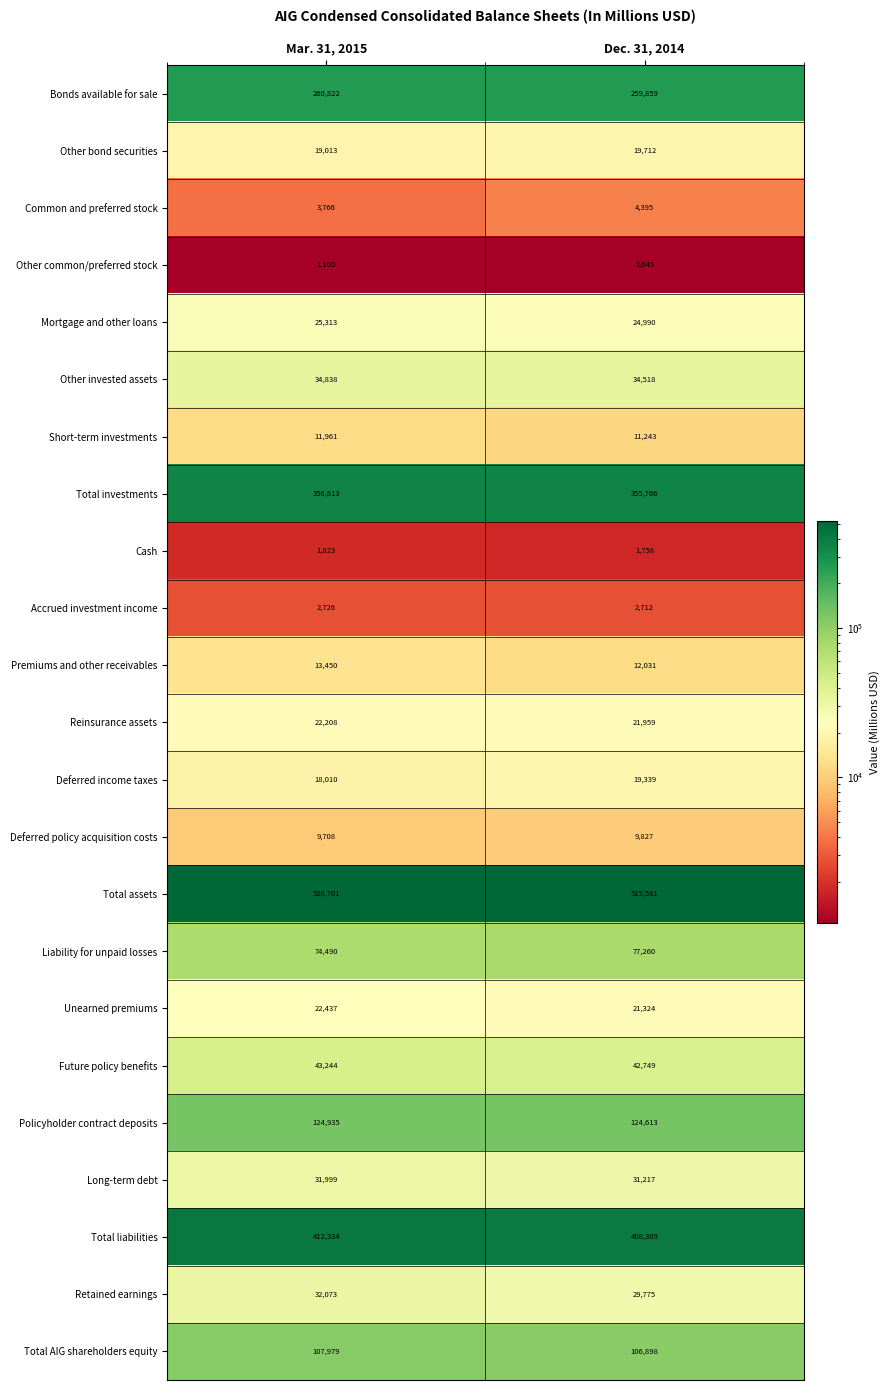

What is the minimum value for Retained earnings?

29775